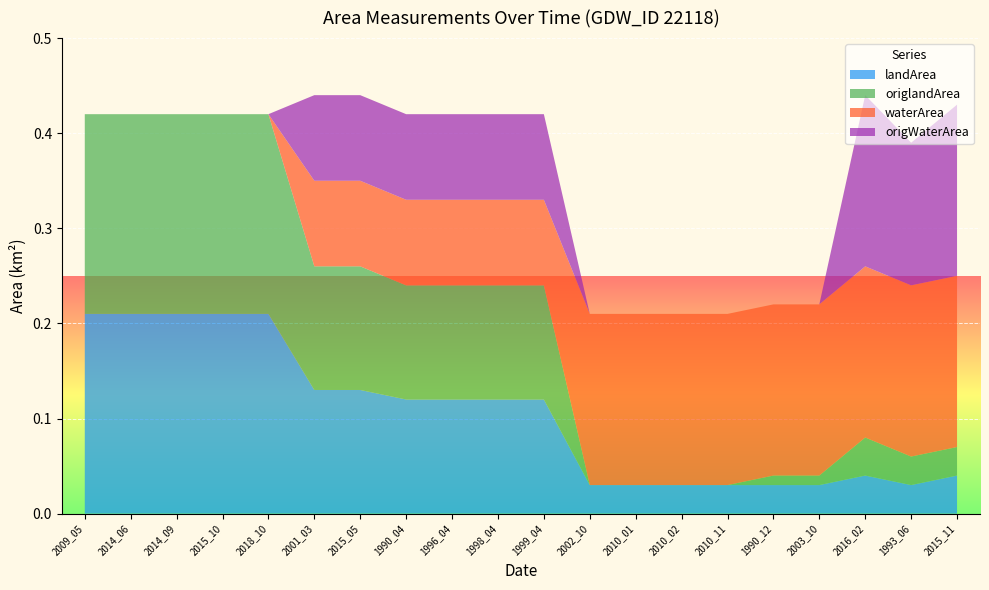

Reading left to right, extract all data points from this chart.

landArea: 2009_05=0.2	2014_06=0.2	2014_09=0.2	2015_10=0.2	2018_10=0.2	2001_03=0.1	2015_05=0.1	1990_04=0.1	1996_04=0.1	1998_04=0.1	1999_04=0.1	2002_10=0.0	2010_01=0.0	2010_02=0.0	2010_11=0.0	1990_12=0.0	2003_10=0.0	2016_02=0.0	1993_06=0.0	2015_11=0.0
origlandArea: 2009_05=0.2	2014_06=0.2	2014_09=0.2	2015_10=0.2	2018_10=0.2	2001_03=0.1	2015_05=0.1	1990_04=0.1	1996_04=0.1	1998_04=0.1	1999_04=0.1	2002_10=0.0	2010_01=0.0	2010_02=0.0	2010_11=0.0	1990_12=0.0	2003_10=0.0	2016_02=0.0	1993_06=0.0	2015_11=0.0
waterArea: 2009_05=0.0	2014_06=0.0	2014_09=0.0	2015_10=0.0	2018_10=0.0	2001_03=0.1	2015_05=0.1	1990_04=0.1	1996_04=0.1	1998_04=0.1	1999_04=0.1	2002_10=0.2	2010_01=0.2	2010_02=0.2	2010_11=0.2	1990_12=0.2	2003_10=0.2	2016_02=0.2	1993_06=0.2	2015_11=0.2
origWaterArea: 2009_05=0.0	2014_06=0.0	2014_09=0.0	2015_10=0.0	2018_10=0.0	2001_03=0.1	2015_05=0.1	1990_04=0.1	1996_04=0.1	1998_04=0.1	1999_04=0.1	2002_10=0.0	2010_01=0.0	2010_02=0.0	2010_11=0.0	1990_12=0.0	2003_10=0.0	2016_02=0.2	1993_06=0.1	2015_11=0.2